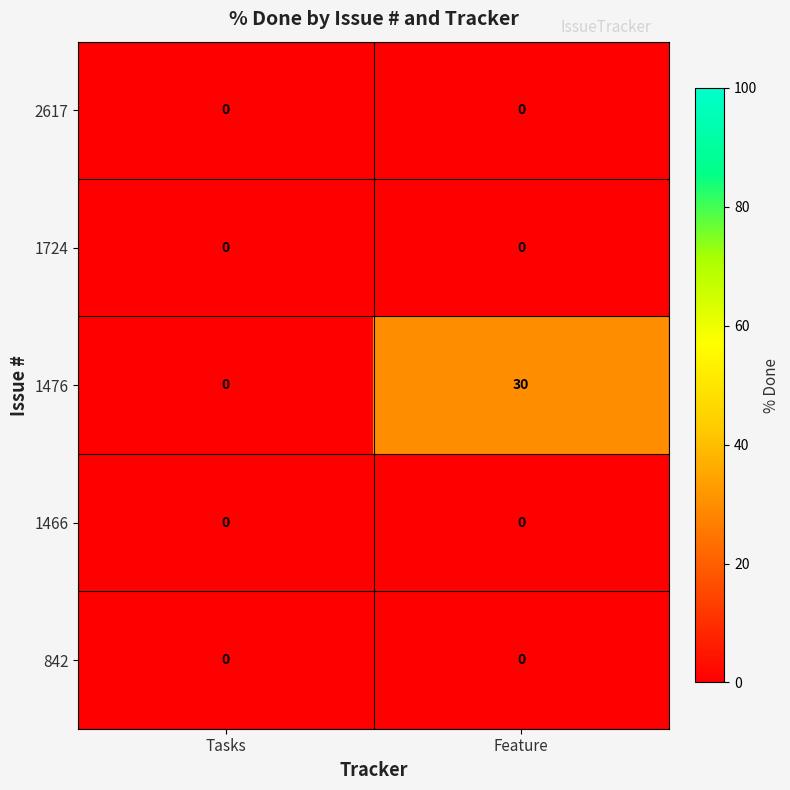

True or false: 1724 has a value of 0 at Tasks.

True